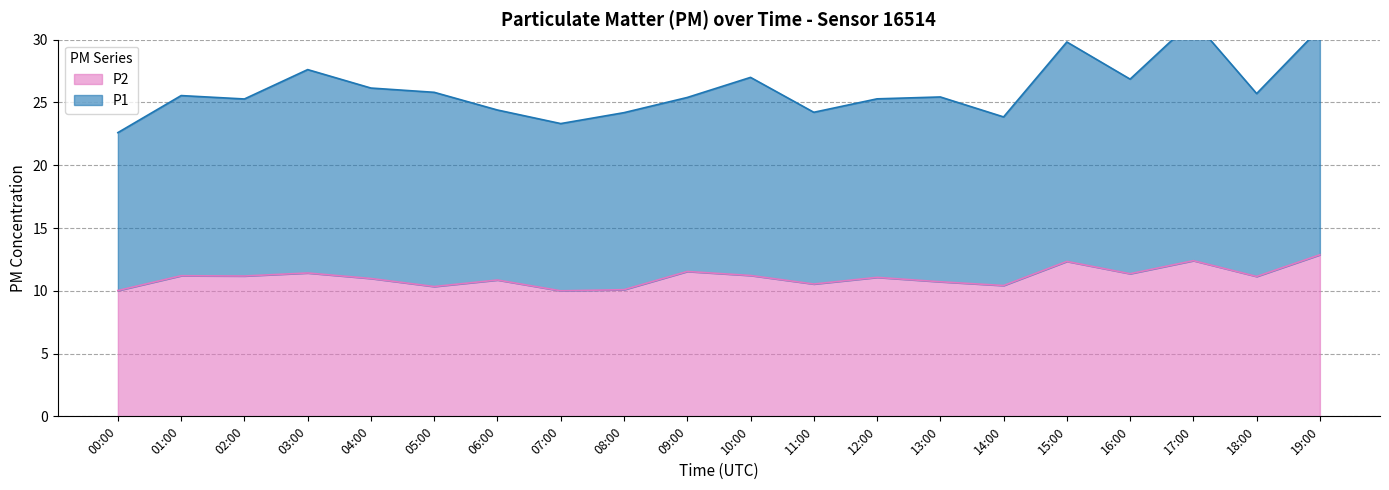

Which series has the largest range (max minus min)?

P1